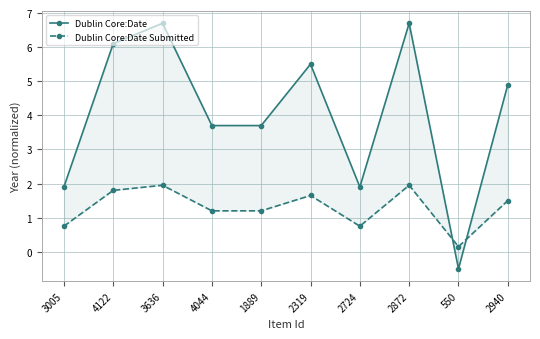

Is the value of Dublin Core:Date Submitted at 3636 greater than the value of Dublin Core:Date at 3636?

No